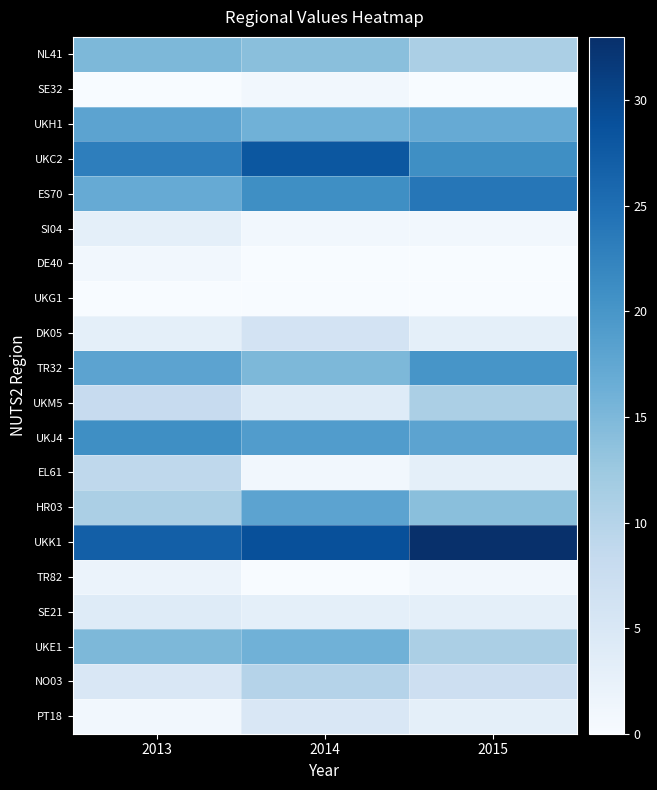

What is the spread (max minus min) of values at 2014?

29